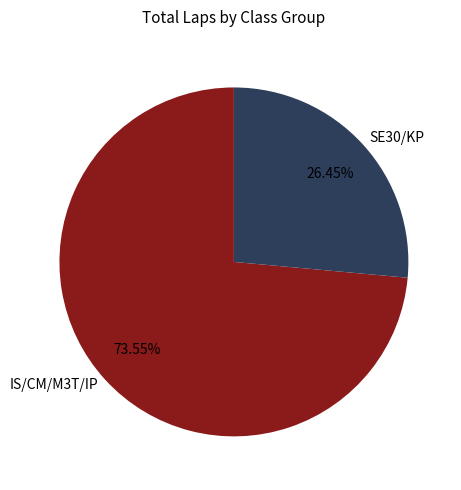

Rank the categories by value from lowest to highest.

SE30/KP, IS/CM/M3T/IP